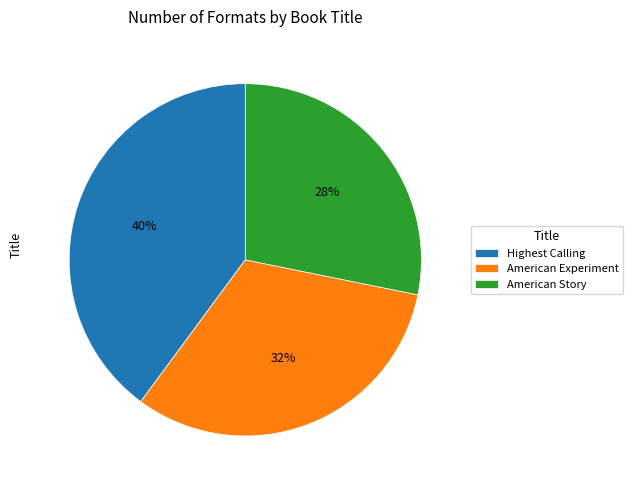

To the nearest percent, what portion does Highest Calling represent?

40%